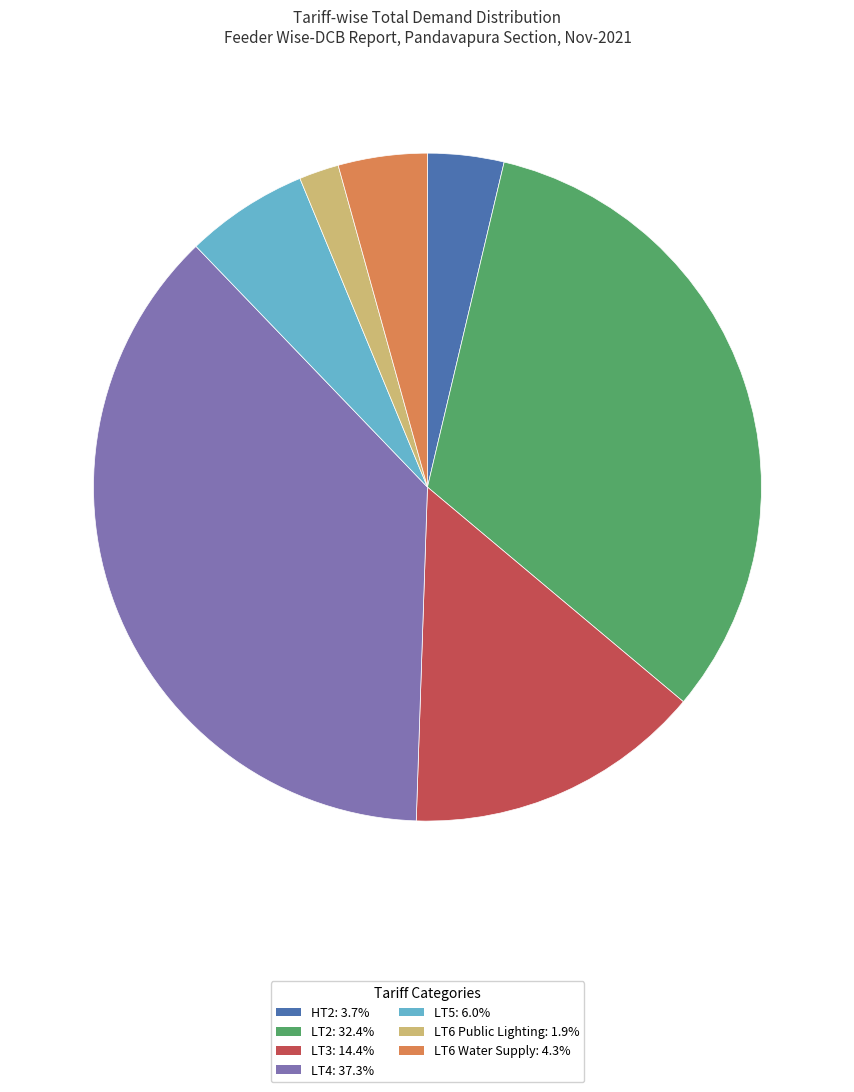

Does any single category account for the majority?

No